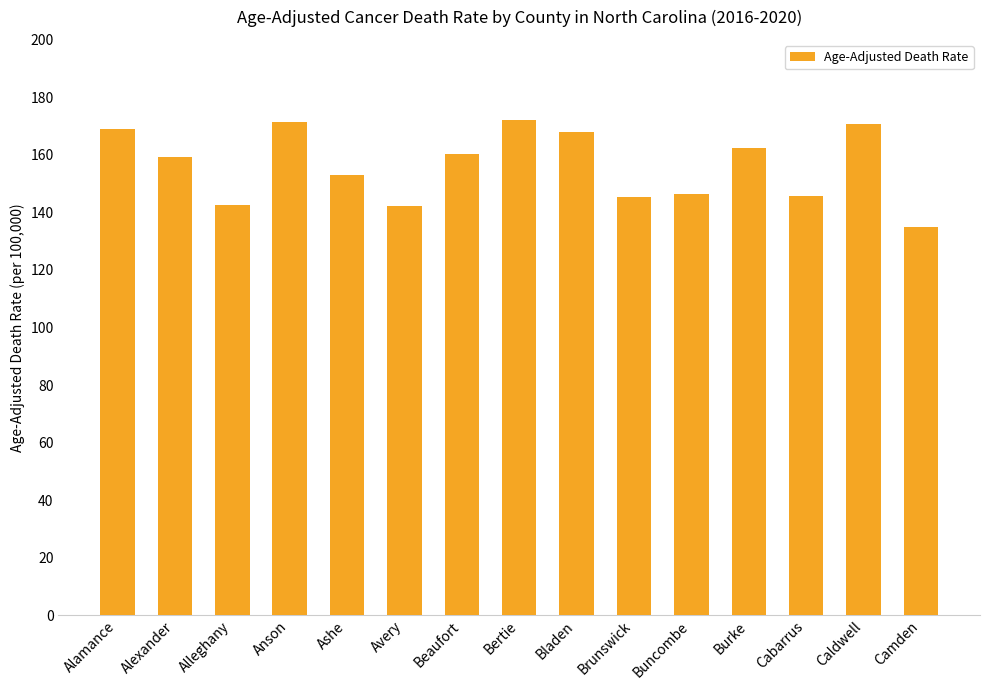

What is the smallest value displayed?

135.0